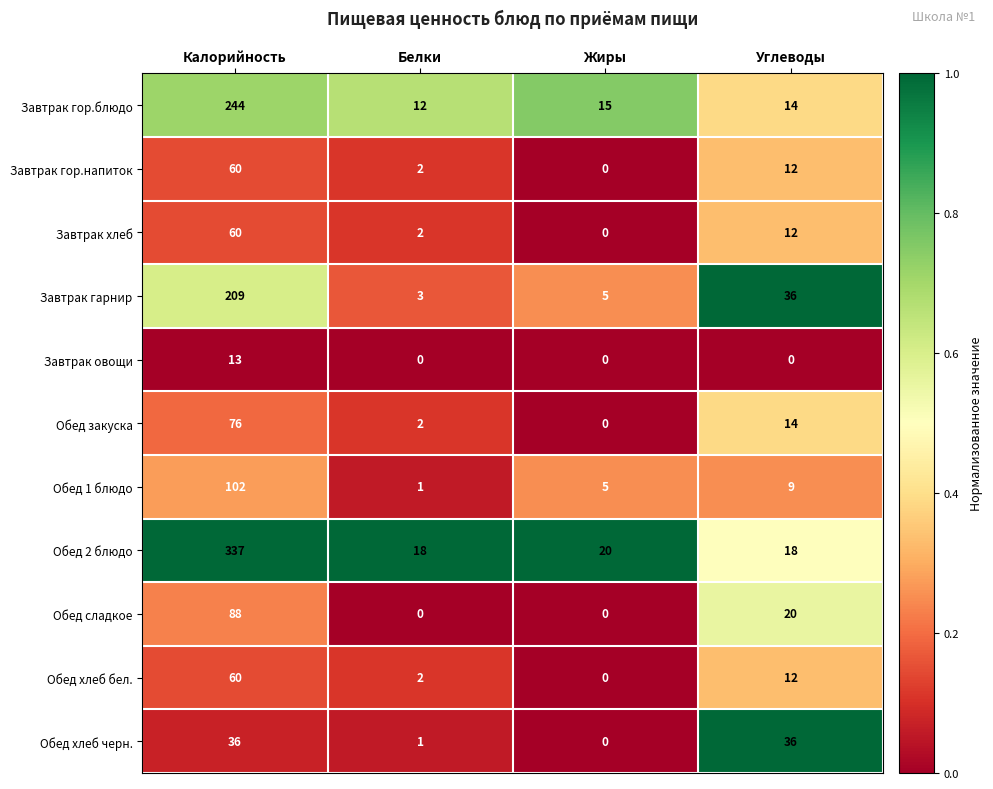

The value of Завтрак хлеб at Углеводы is 16. True or false?

False